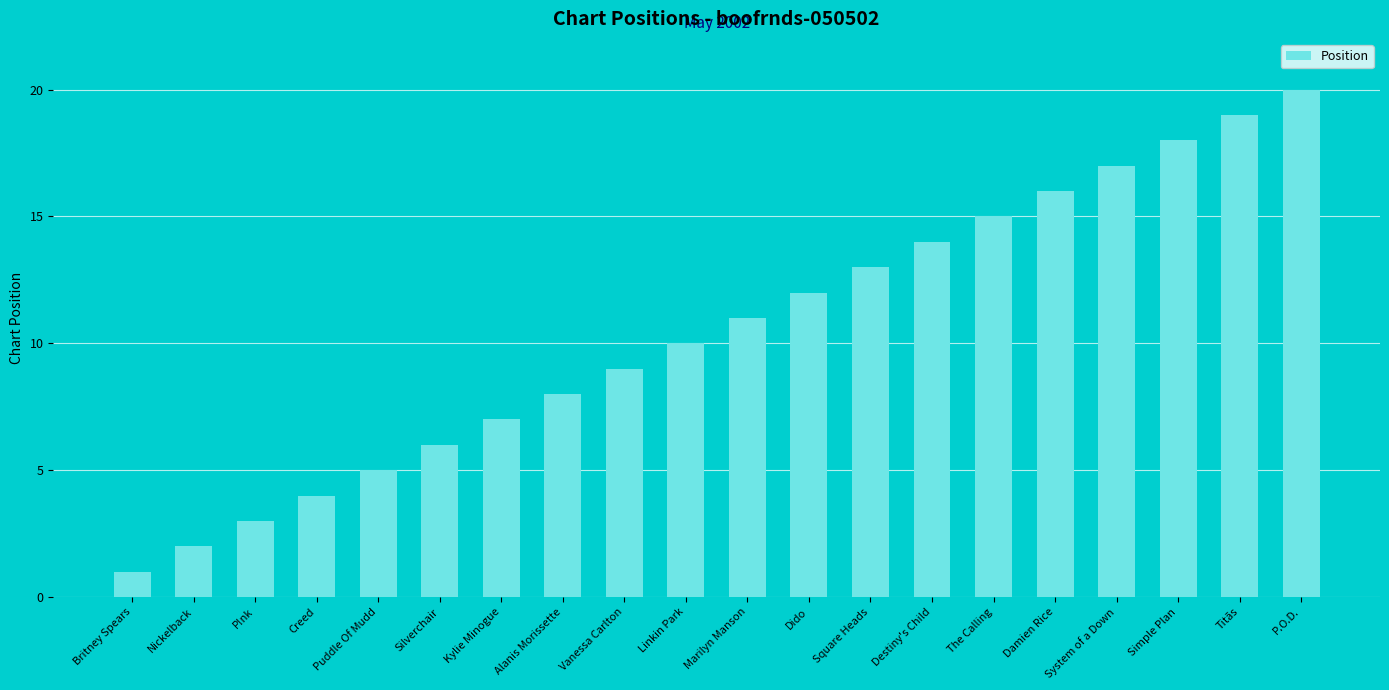

At which category does the chart reach its peak across all series?

P.O.D.